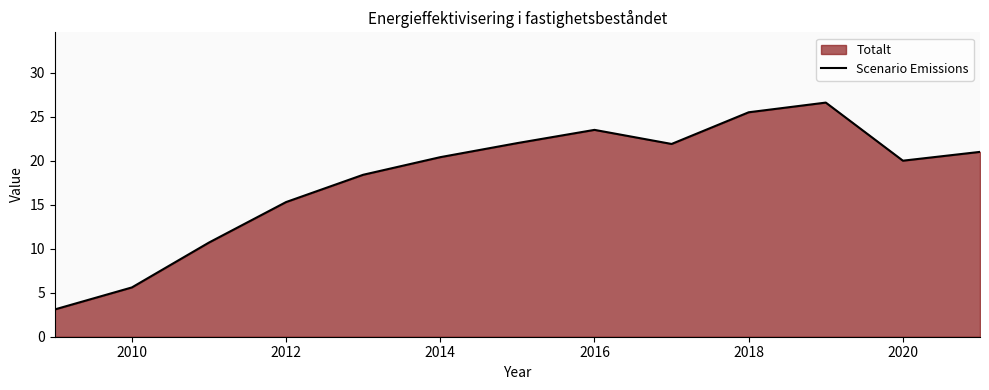

What is the minimum value shown in the chart?

3.1